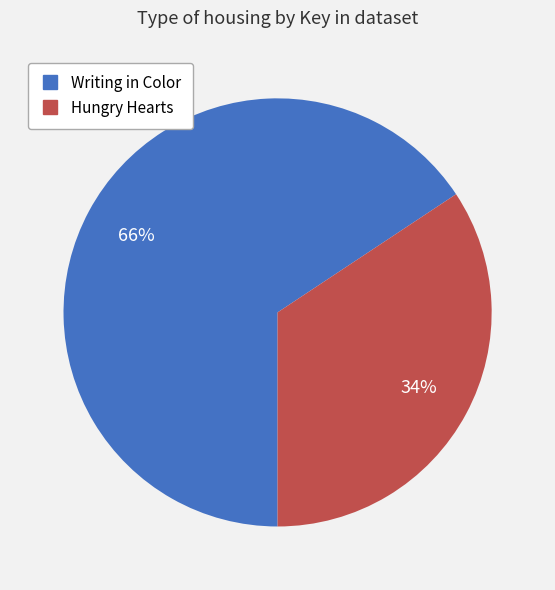

To the nearest percent, what is the average slice percentage?

50%